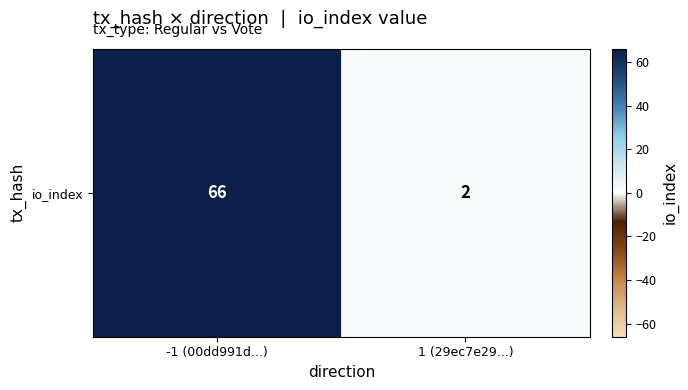

How many data points are less than 66?

1